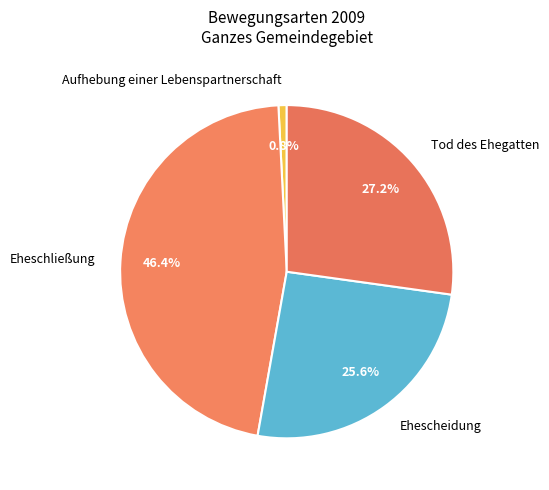

To the nearest percent, what is the difference between the largest and smallest slice percentages?

46%